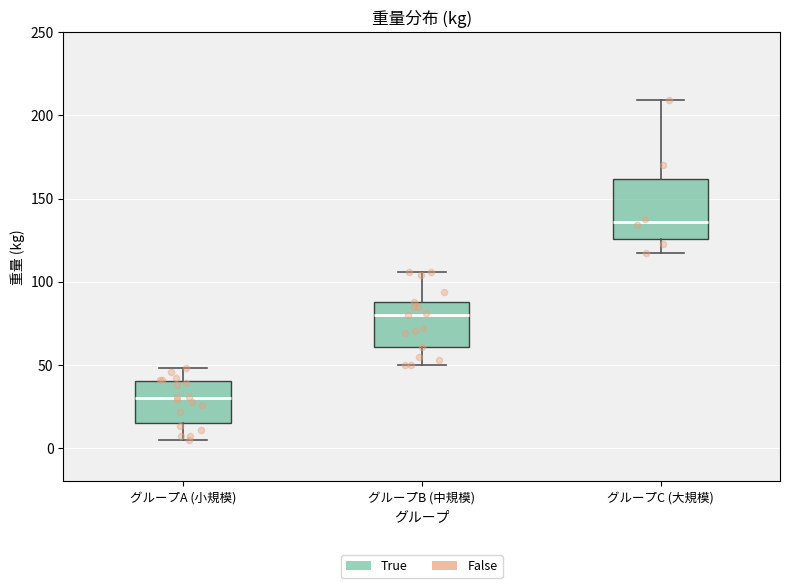

Reading left to right, read every box against the y-axis: the position of its median line, the range the box covers, and the ends of its whiskers. The values are not printed on the chart, so give them approximately, as read against the axis.

グループA (小規模): median 30, box 15 to 40, whiskers 5 to 50
グループB (中規模): median 80, box 60 to 90, whiskers 50 to 105
グループC (大規模): median 135, box 125 to 160, whiskers 115 to 210